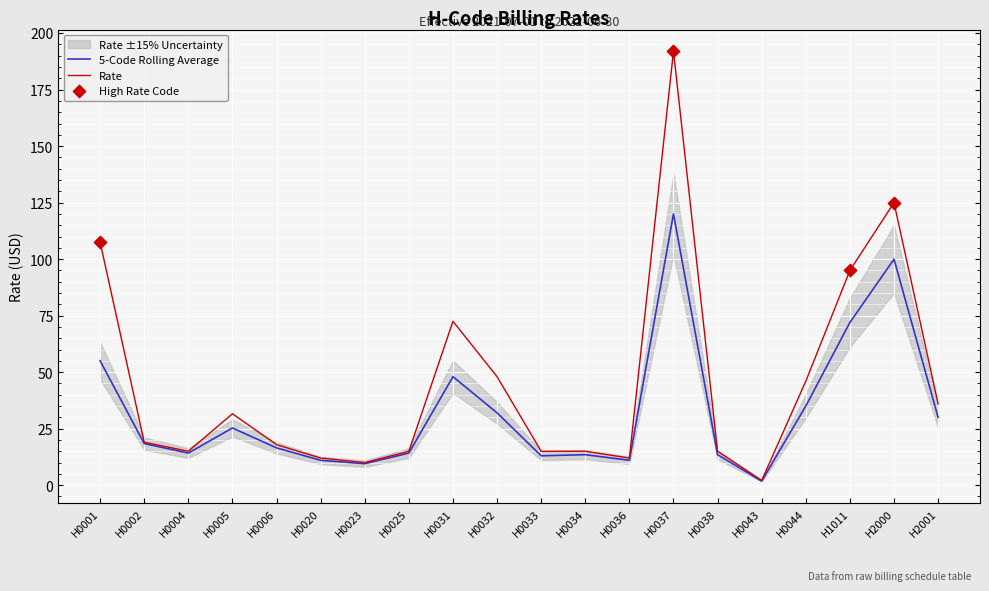

Is the value of Rate at H0001 greater than the value of 5-Code Rolling Average at H1011?

Yes